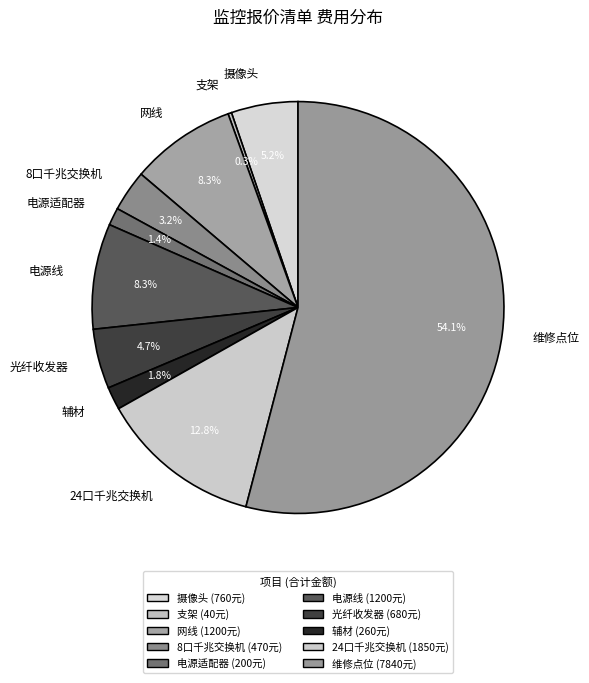

How much of the chart is everything except 24口千兆交换机?

87.2%